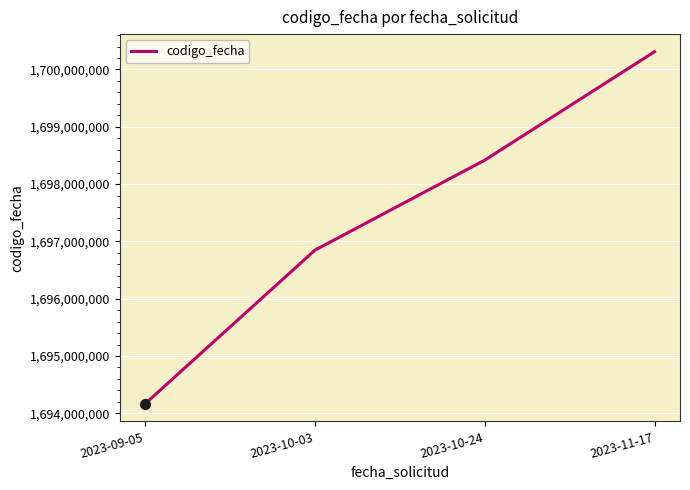

Rank the categories by value from lowest to highest.

2023-09-05, 2023-10-03, 2023-10-24, 2023-11-17